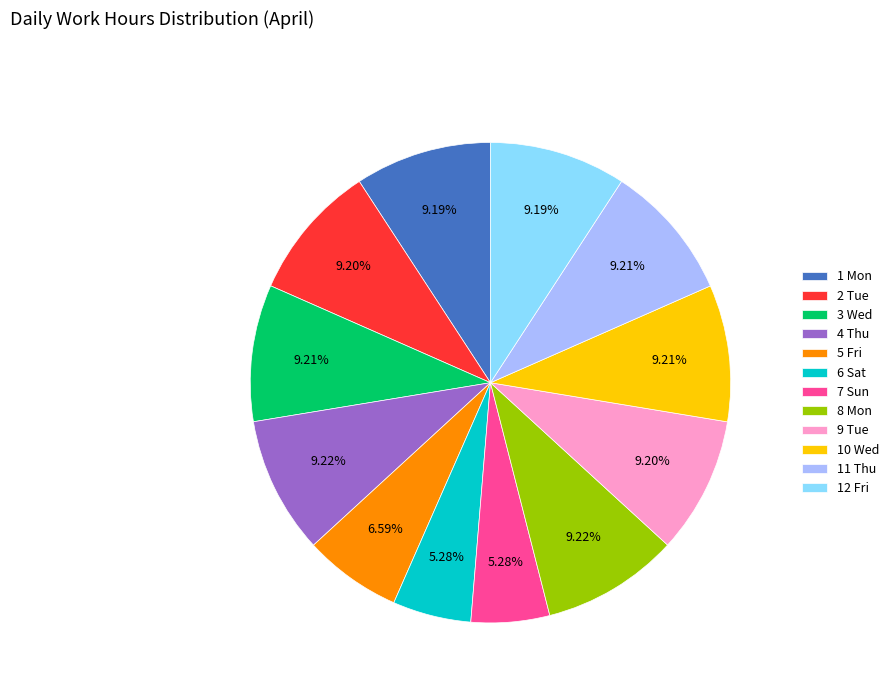

Does 12 Fri represent more than half of the total?

No